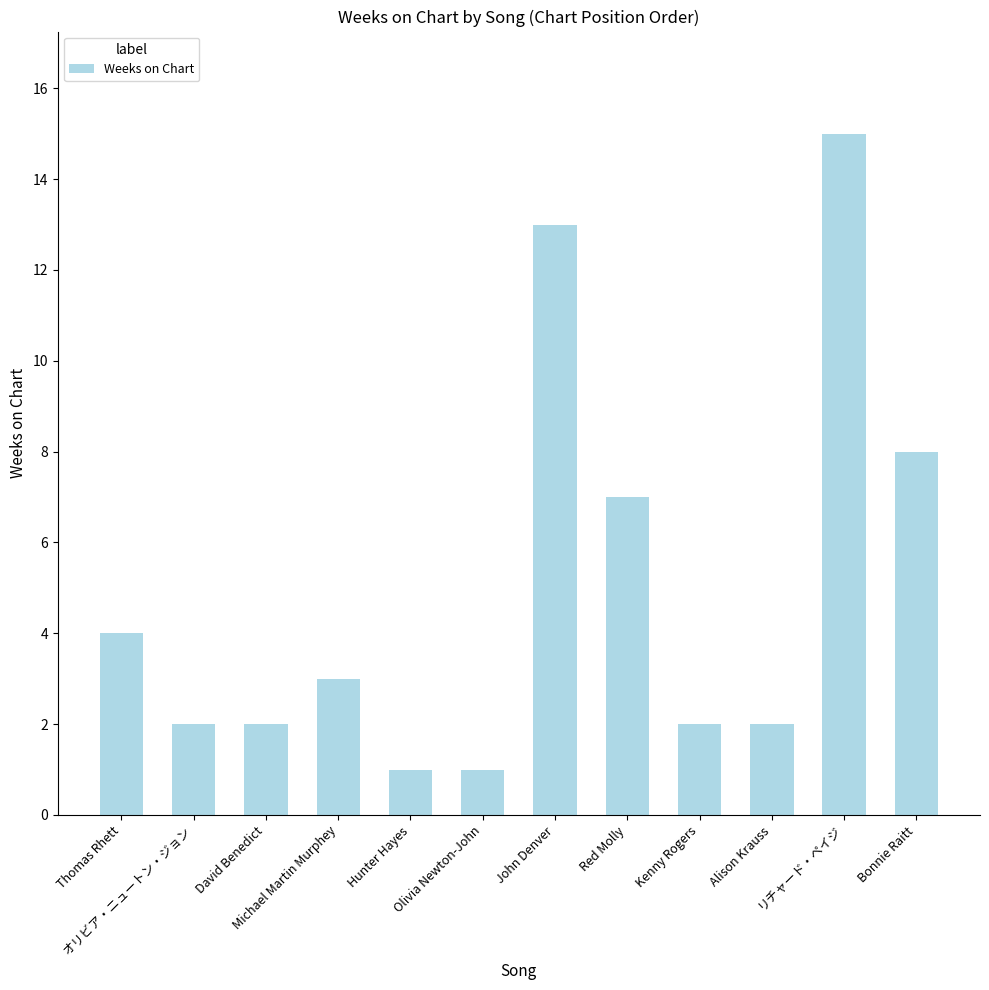

Is it true that the value at Bonnie Raitt is 8?

True